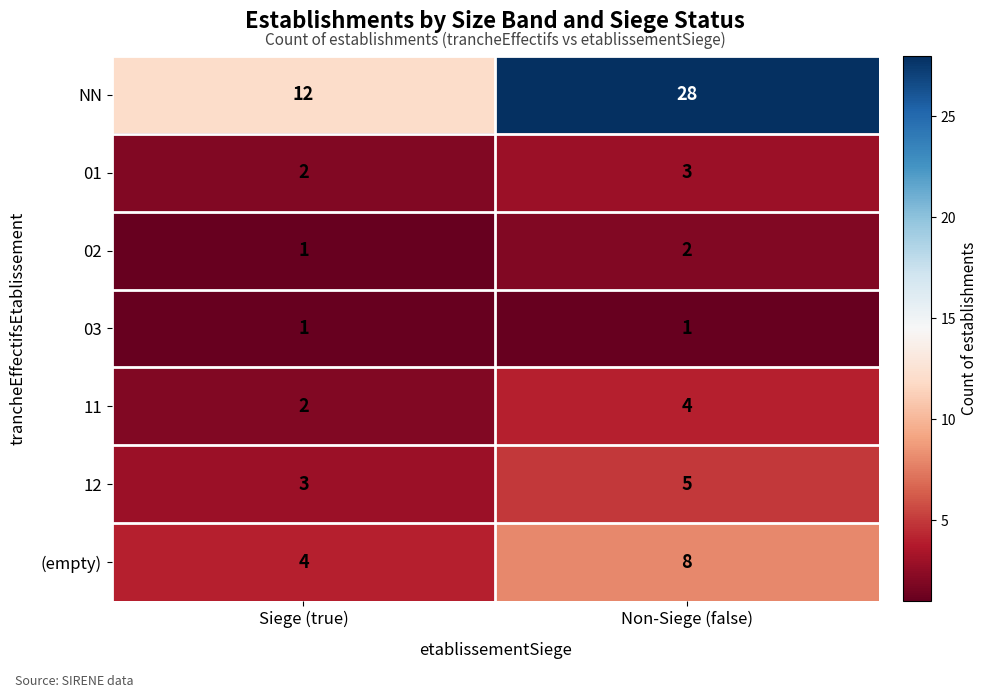

What is the sum of the 12 values at Non-Siege (false) and Siege (true)?

8